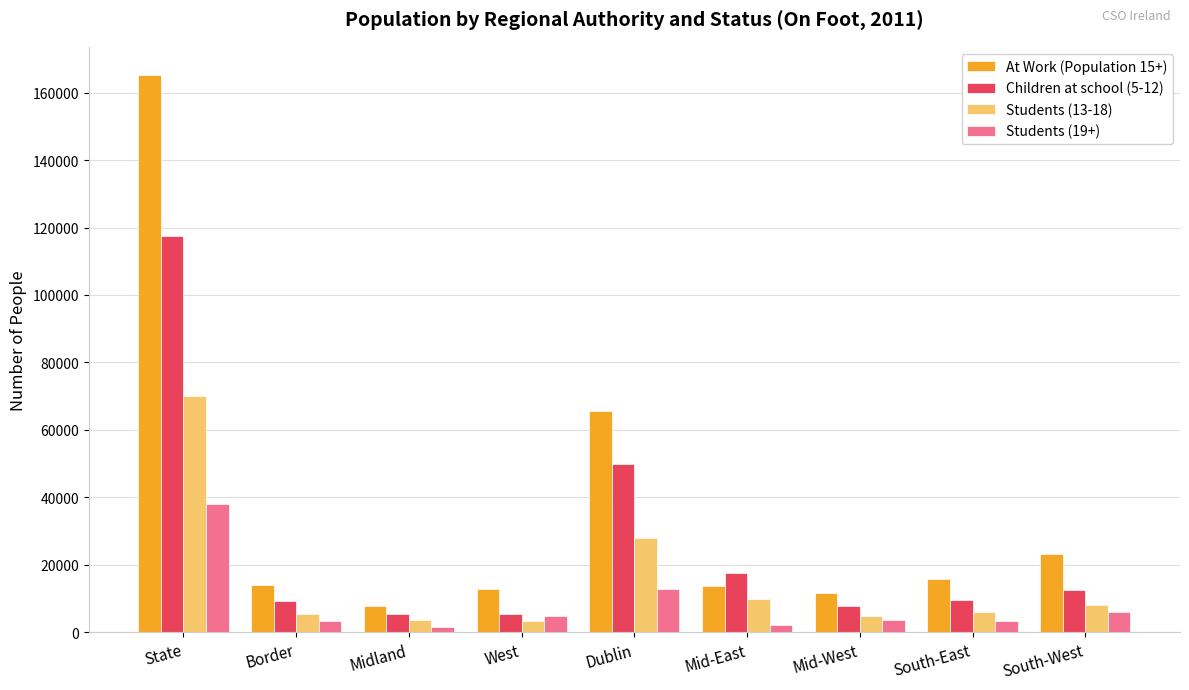

At which category is the sum across all series the highest?

State